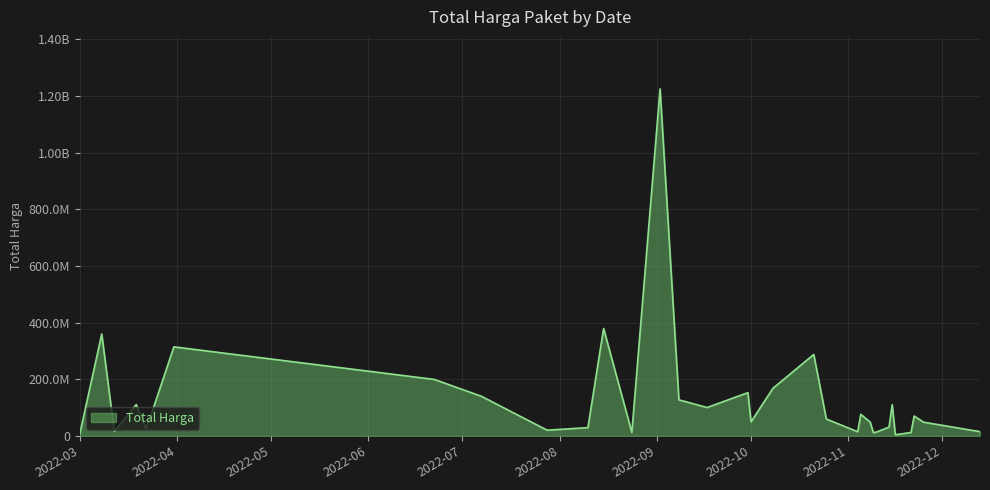

What is the value of the 22nd point from the left?

14400000